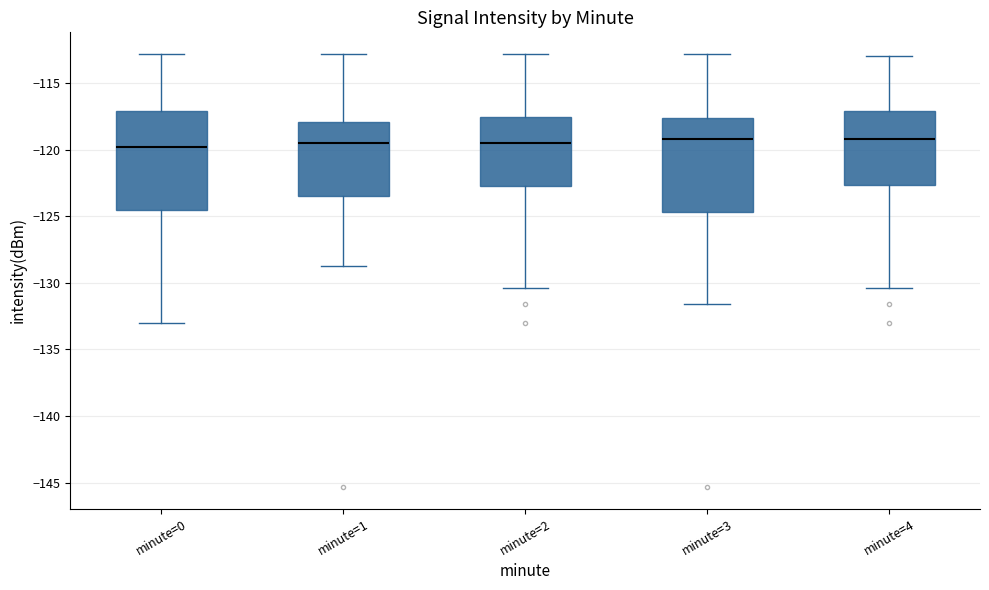

Where is the upper edge of the box for minute=0 on the y-axis? The values are not printed on the chart, so give them approximately, as read against the axis.

-117.0